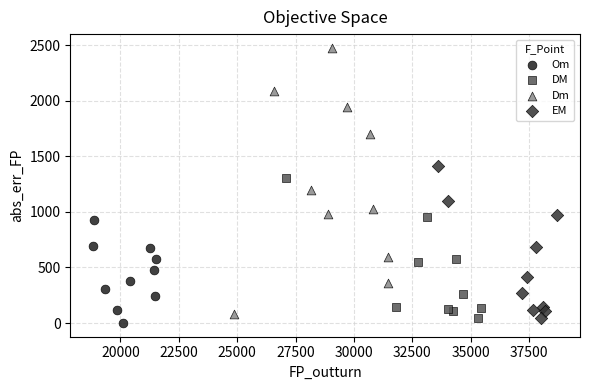

What are all the series names shown in the legend?

Om, DM, Dm, EM